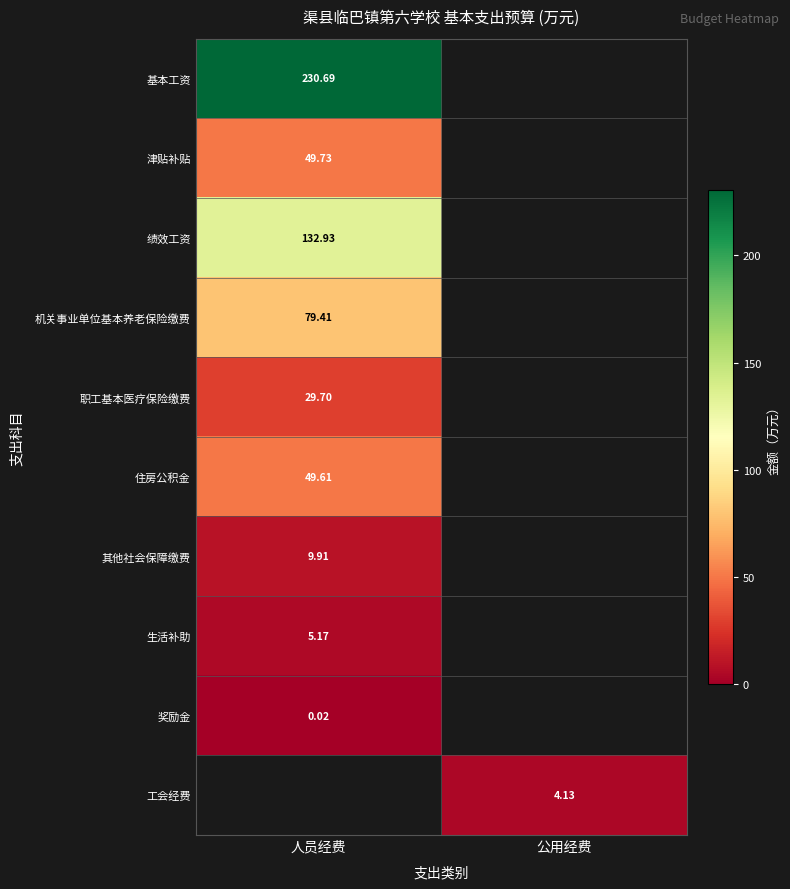

Is the value of 其他社会保障缴费 at 人员经费 greater than the value of 机关事业单位基本养老保险缴费 at 人员经费?

No